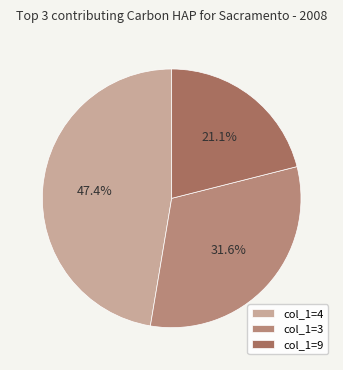

Count the number of slices in the pie.

3